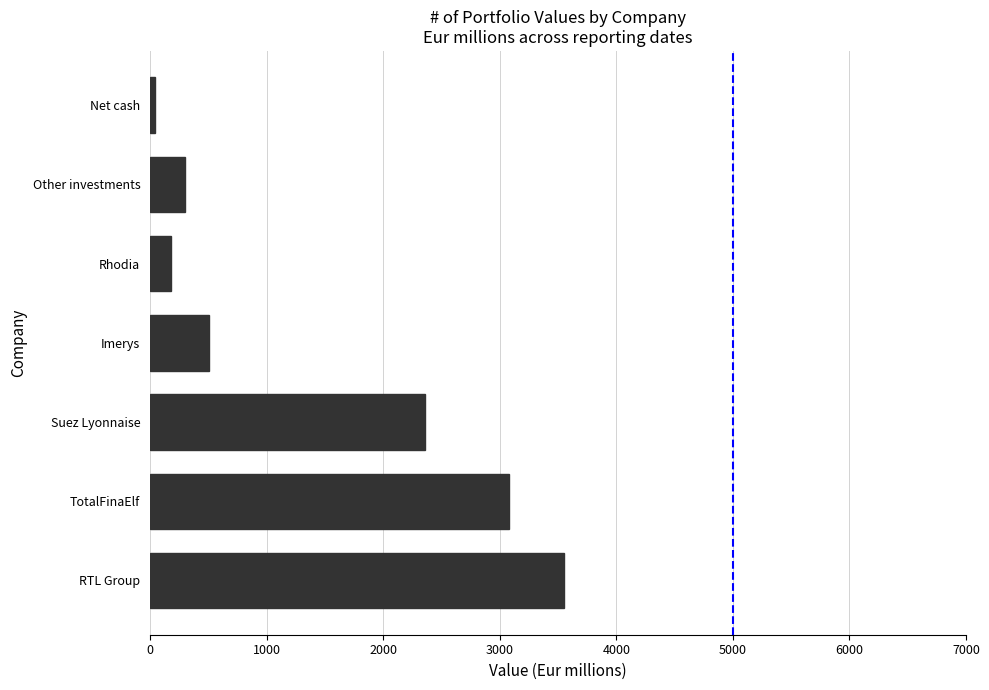

What is the sum of all values?

10017